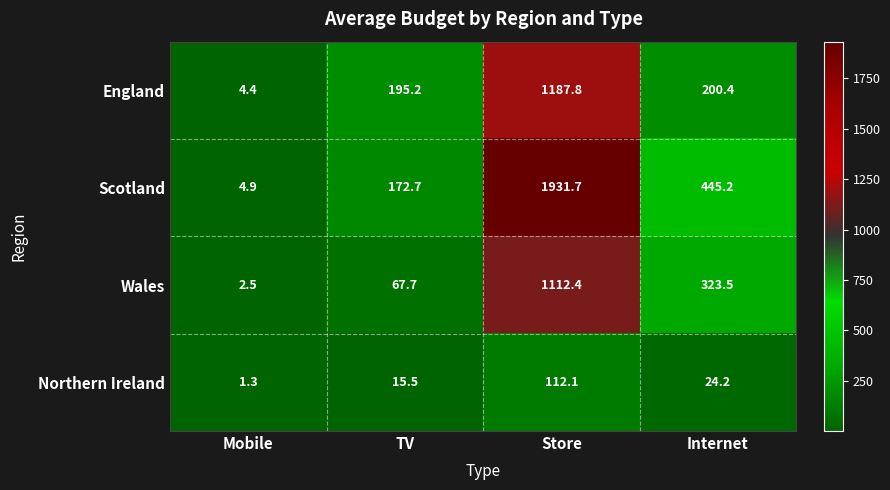

Where is Wales nearest to the value 557?

Internet